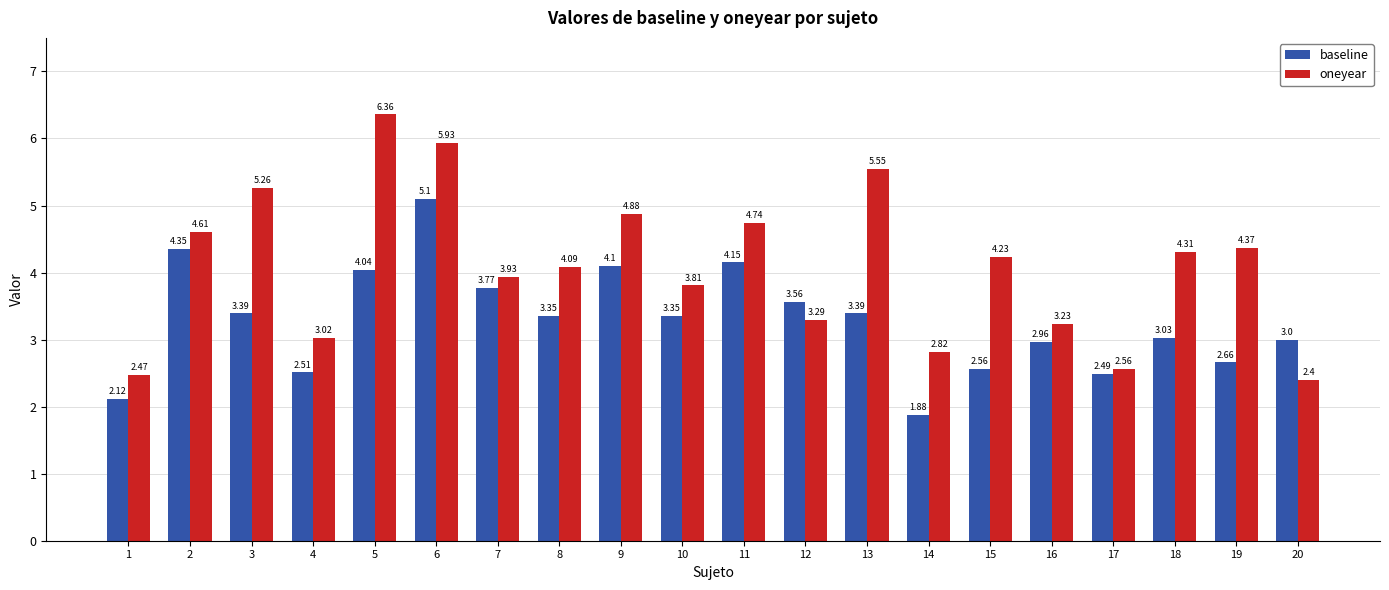

Is it true that baseline equals 3.4 at 3?

True